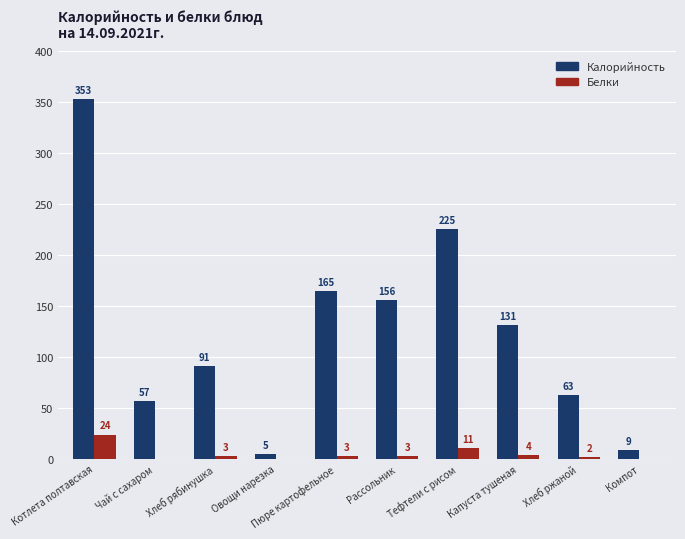

Which label corresponds to the largest value in the chart?

Котлета полтавская